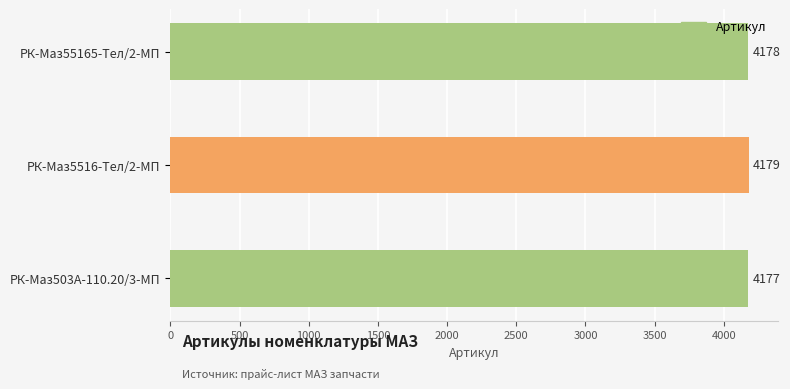

The chart shows a value of 4177 at РК-Маз503А-110.20/3-МП. True or false?

True